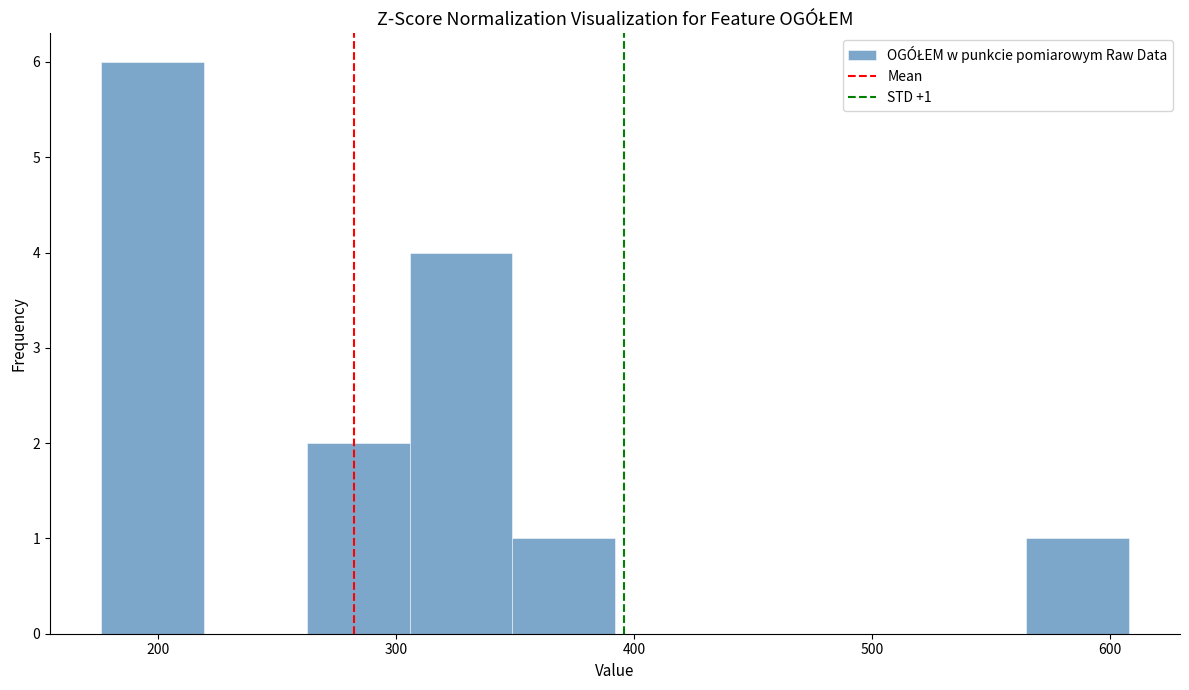

Which range on the x-axis has the tallest bar?

180 to 220